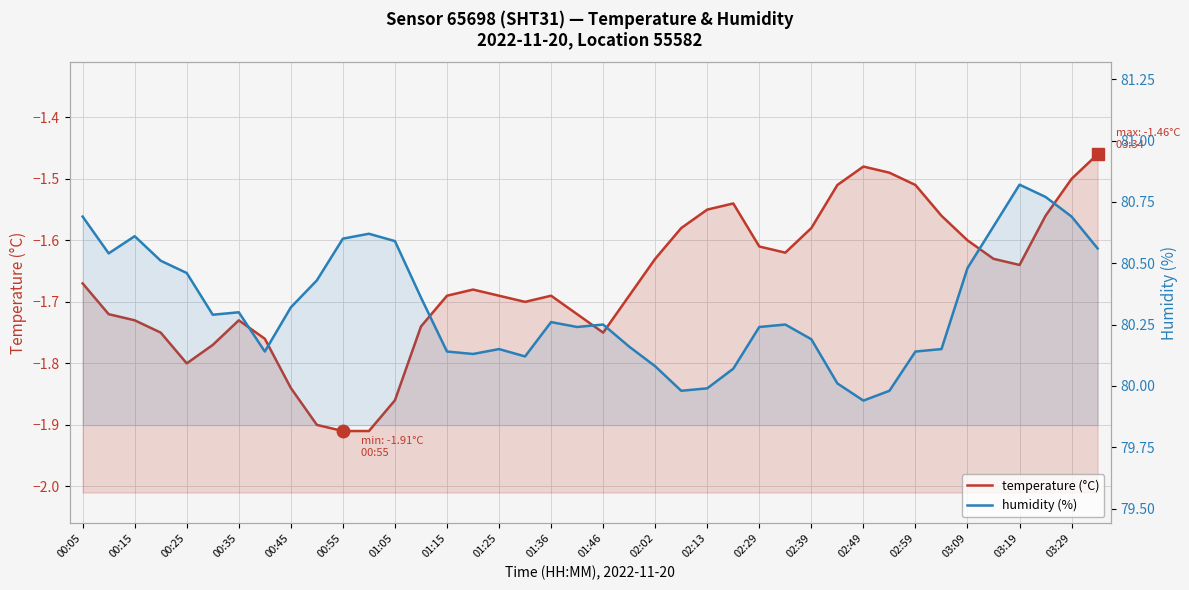

True or false: humidity (%) and temperature (°C) intersect in this chart.

False